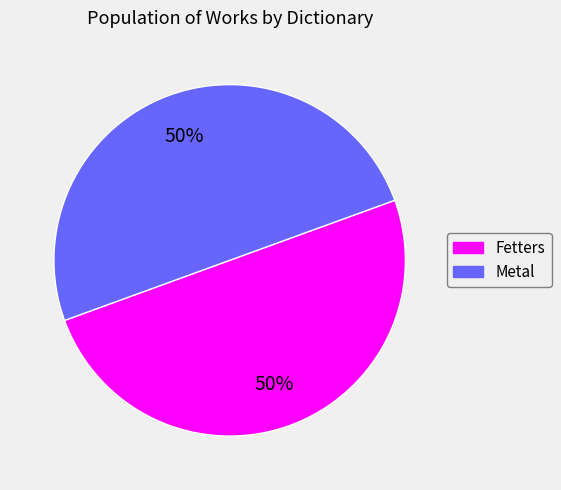

To the nearest percent, what is the combined percentage of Fetters and Metal?

100%